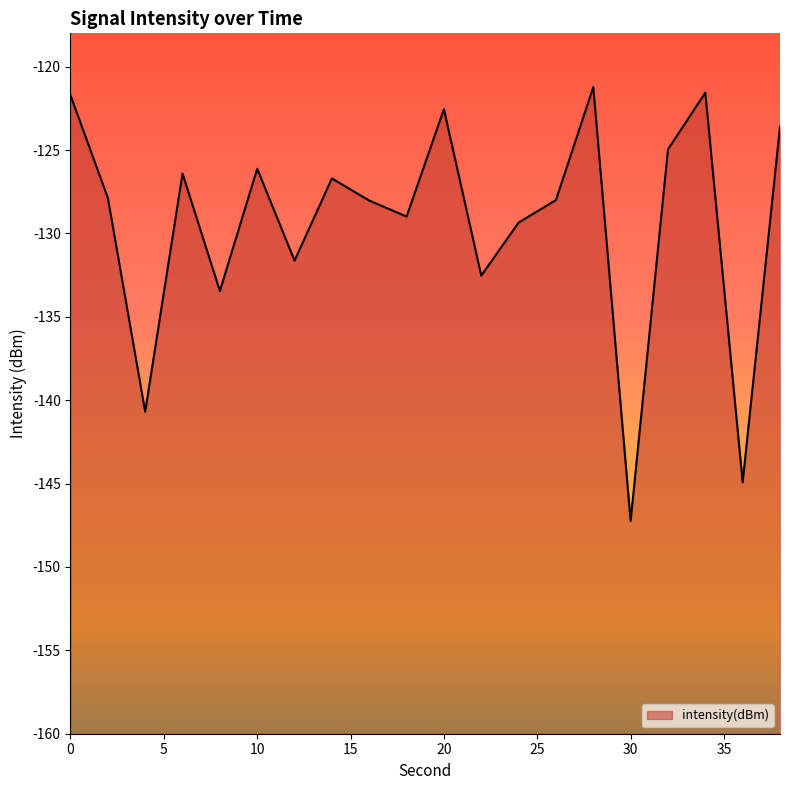

What is the sum of the values at 2 and 8?

-261.3